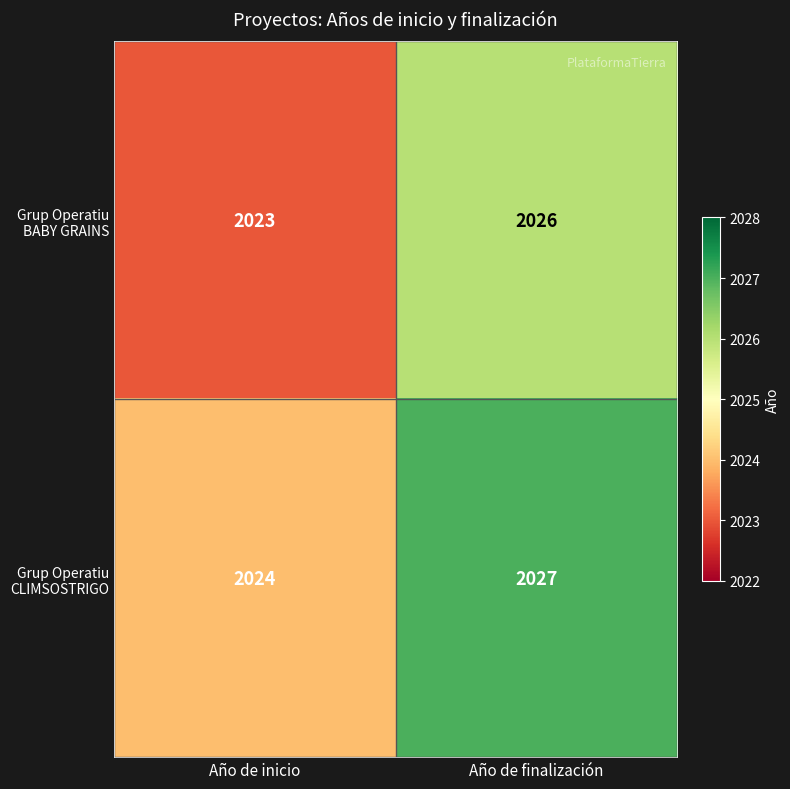

What is the sum of all Grup Operatiu BABY GRAINS values?

4049